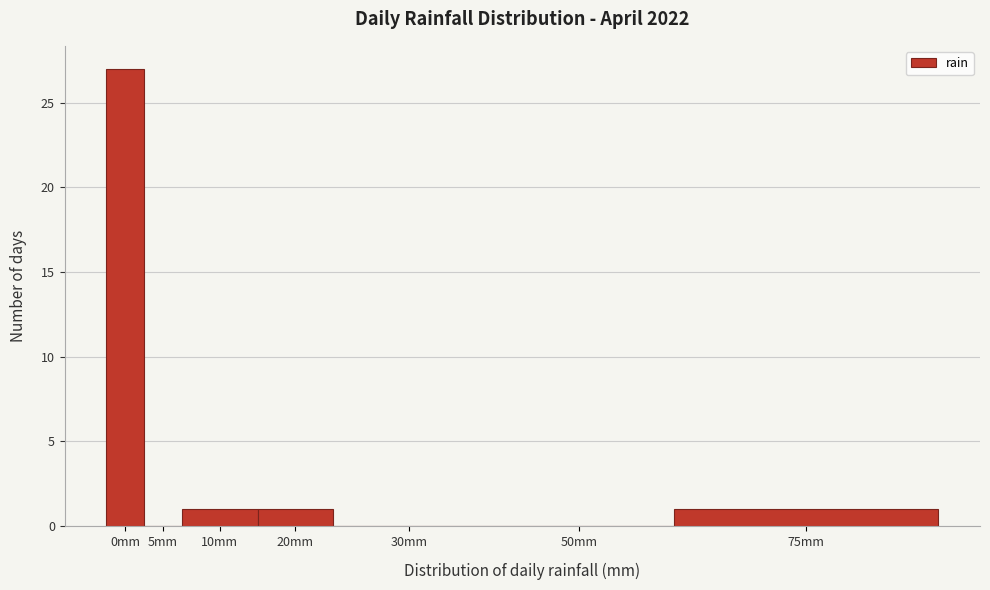

Reading left to right, list all the values displayed in this chart.

0mm=27	5mm=0	10mm=1	20mm=1	30mm=0	50mm=0	75mm=1